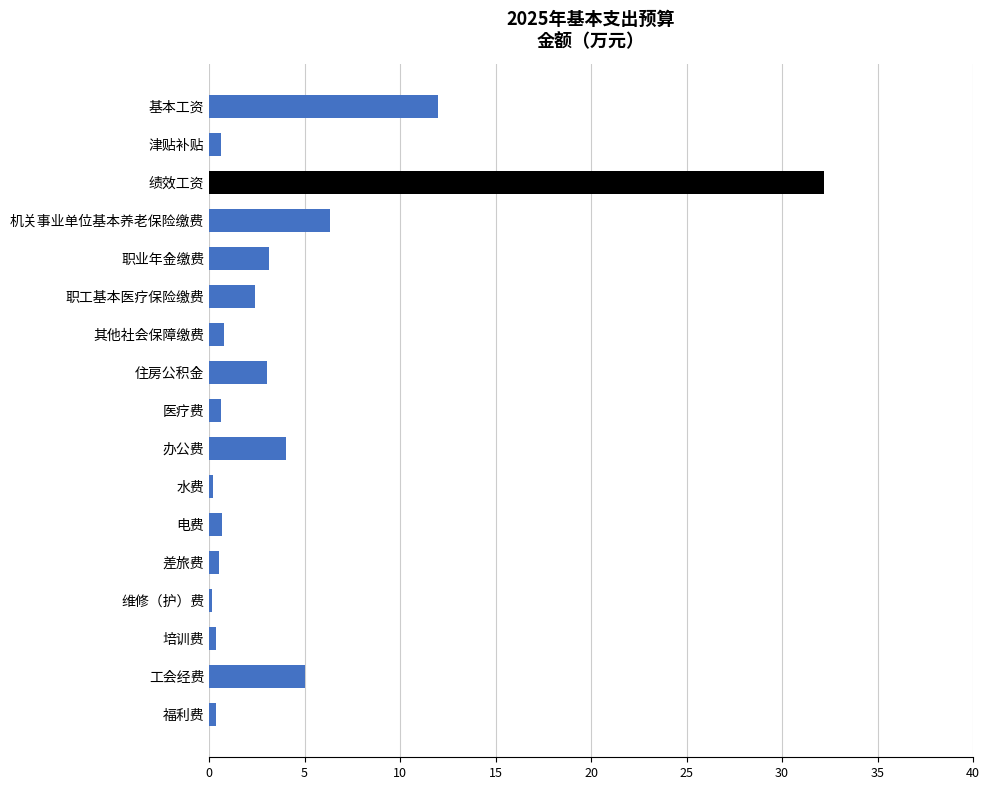

The value at 住房公积金 is 4.9. True or false?

False